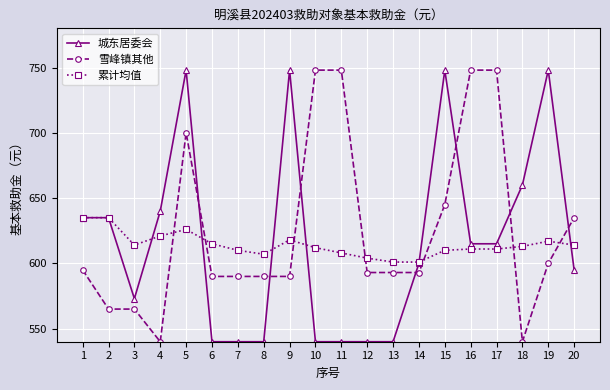

At which label does 雪峰镇其他 first exceed 593?

1